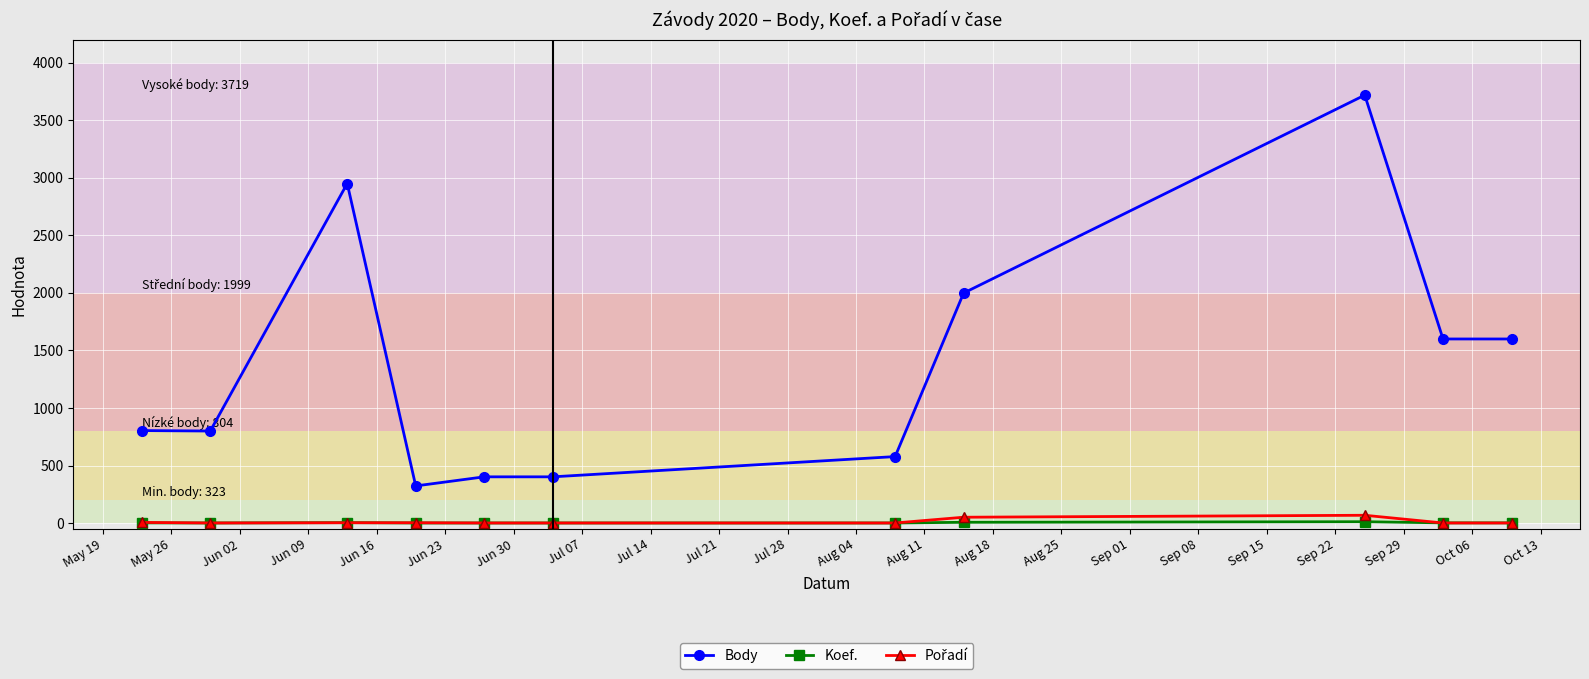

True or false: Body and Koef. cross at least once.

False